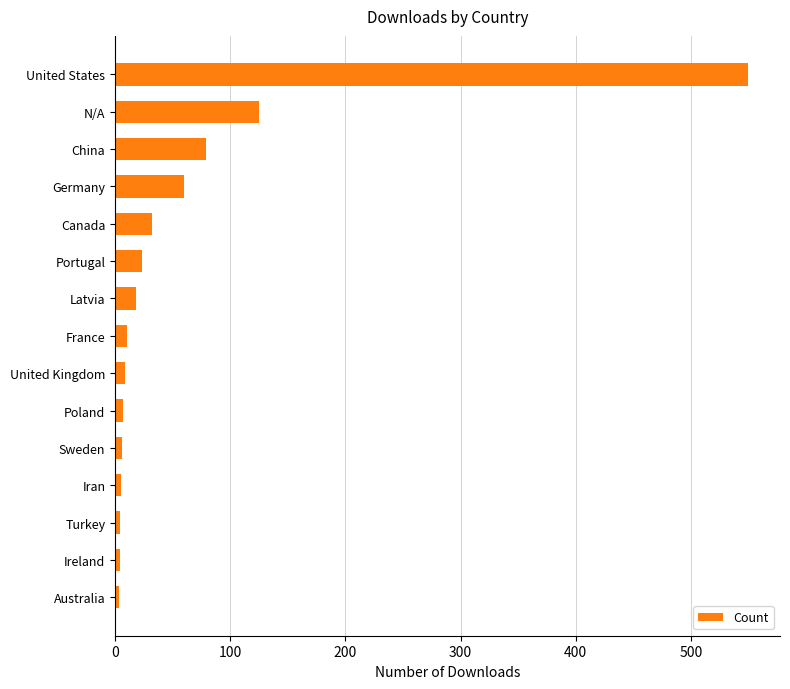

True or false: the data shows 125 at N/A.

True